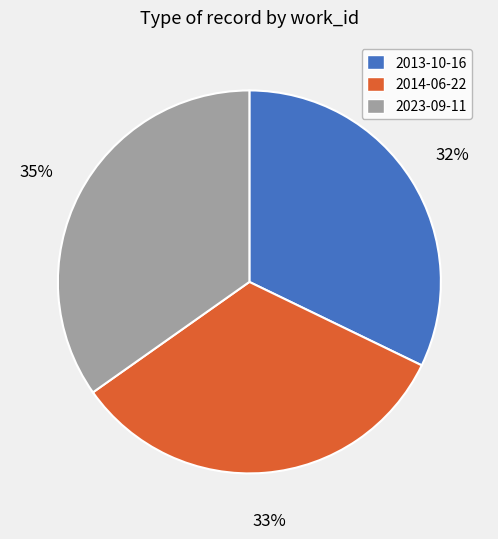

Is there a majority slice in this chart?

No